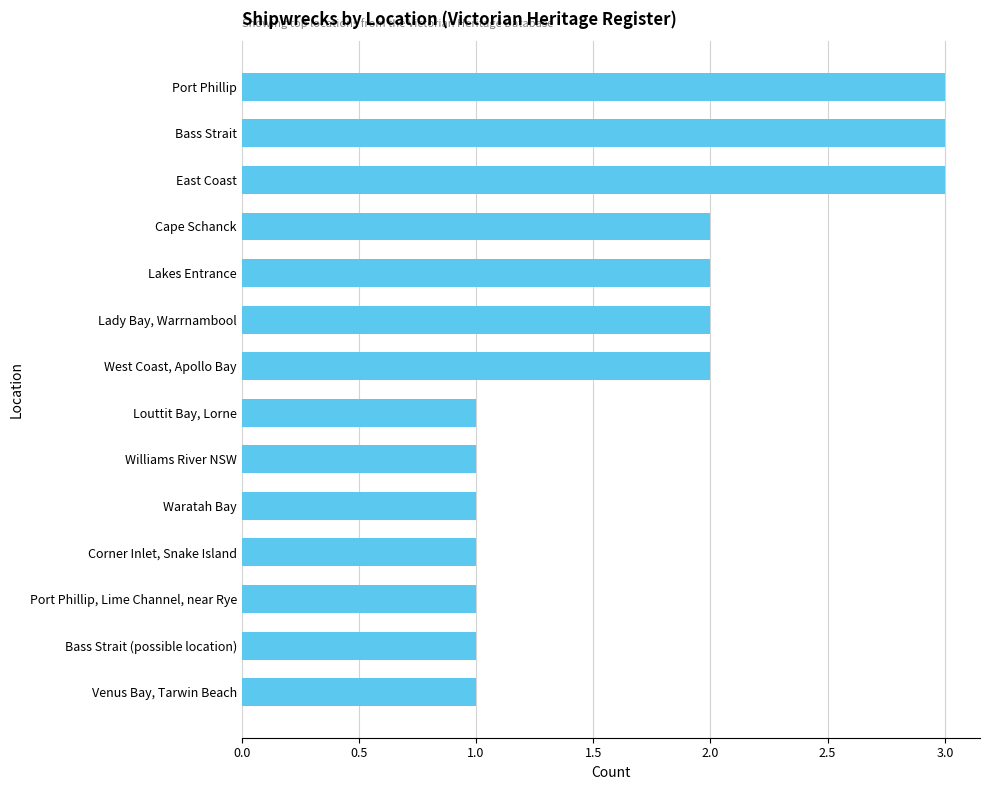

What is the sum of all values?

24